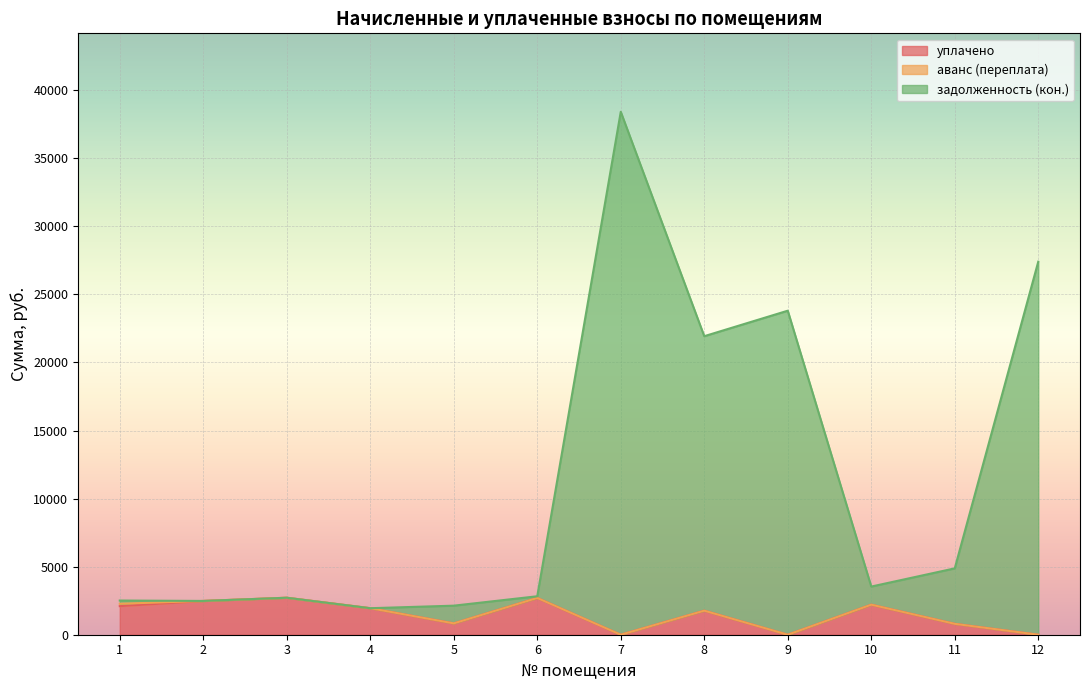

At which category is the sum across all series the highest?

7